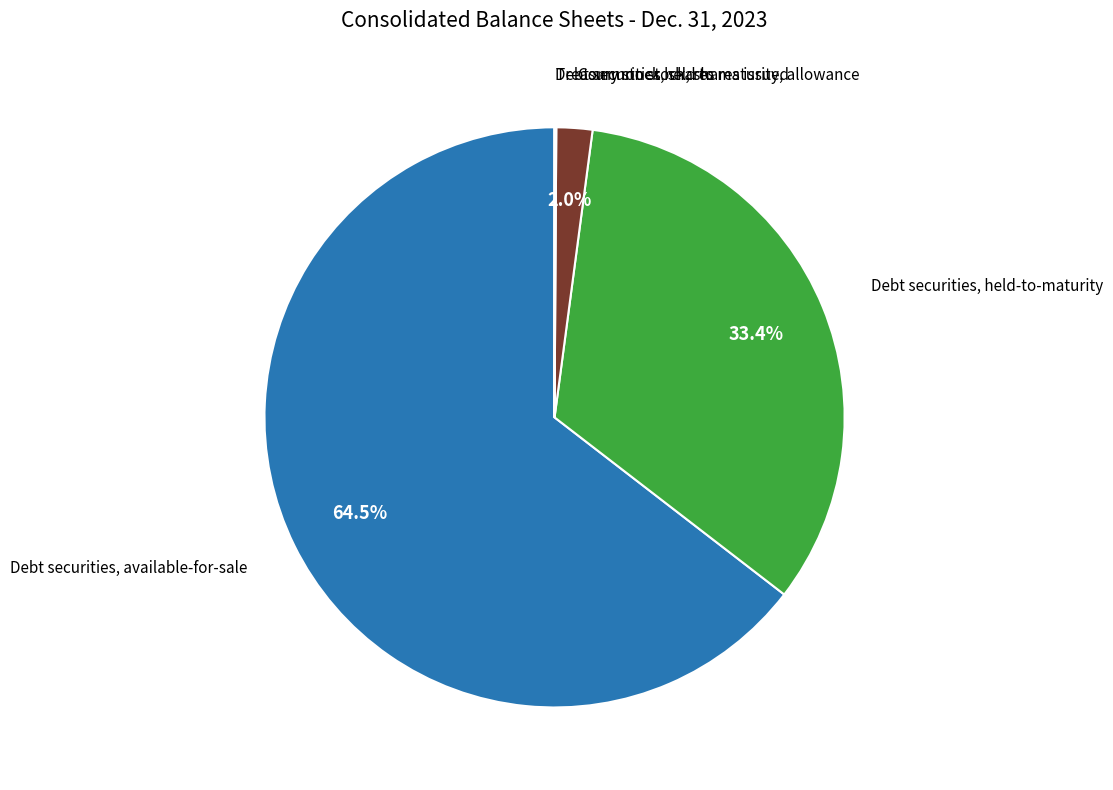

Does any single category account for the majority?

Yes